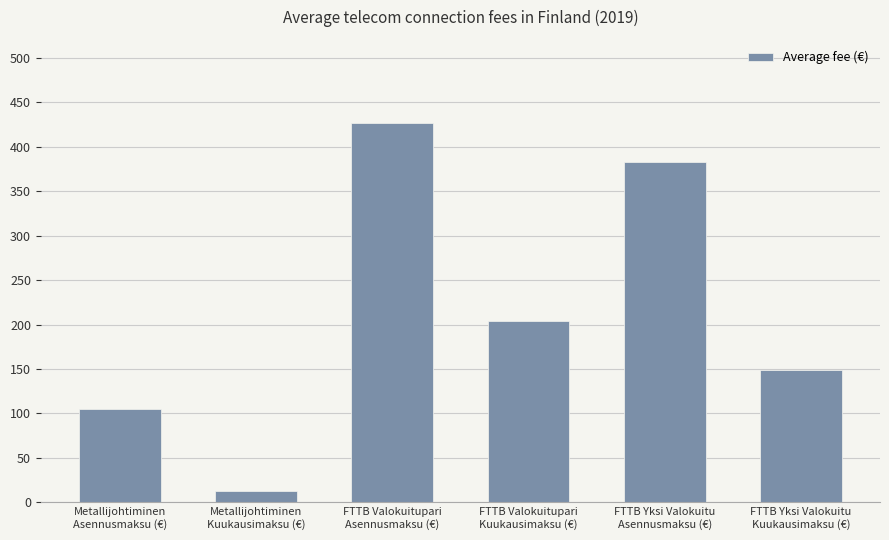

At which label does the data first exceed 203?

FTTB Valokuitupari
Asennusmaksu (€)